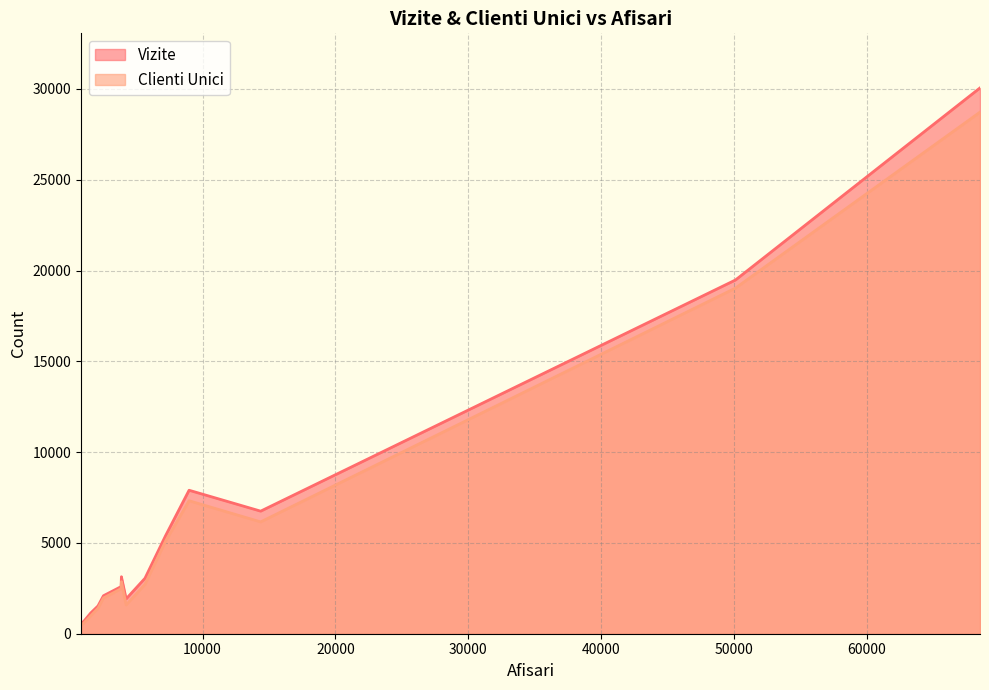

Reading left to right, transcribe all the data shown in this chart.

Vizite: 847=600	1022=654	1579=1143	2126=1530	2535=2091	3865=2595	3888=3138	4244=1919	5662=3053	7218=5405	8983=7901	14373=6750	50132=19483	68541=30059
Clienti Unici: 847=508	1022=559	1579=989	2126=1402	2535=1967	3865=2478	3888=2865	4244=1585	5662=2718	7218=5101	8983=7323	14373=6159	50132=19037	68541=28725